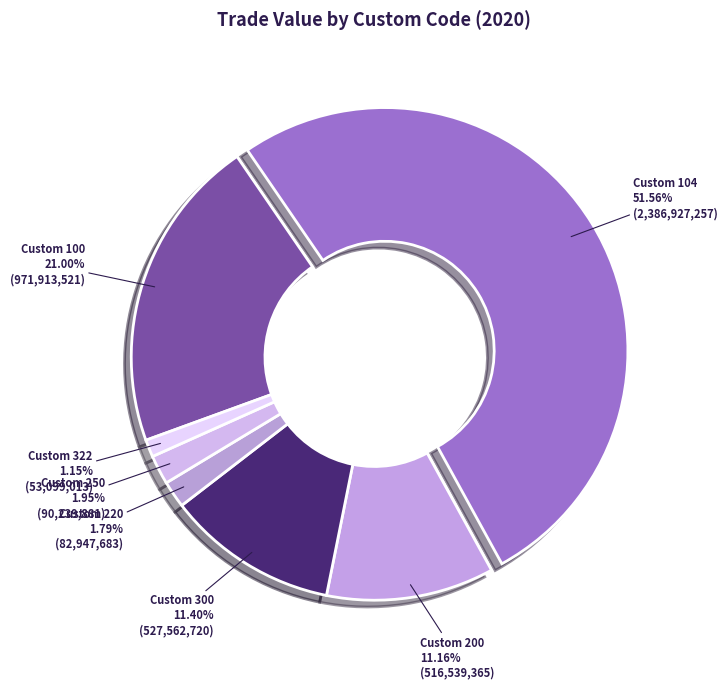

What percentage is the Custom 300 slice, to the nearest percent?

11%